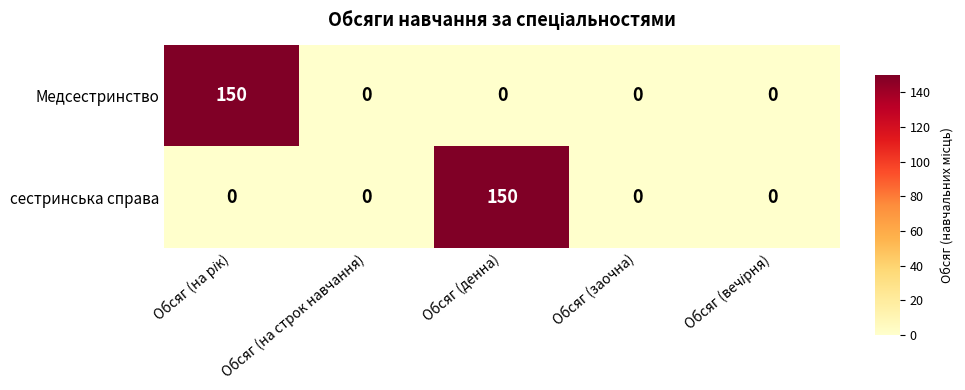

Reading right to left, extract all data points from this chart.

Медсестринство: 0	0	0	0	150
сестринська справа: 0	0	150	0	0